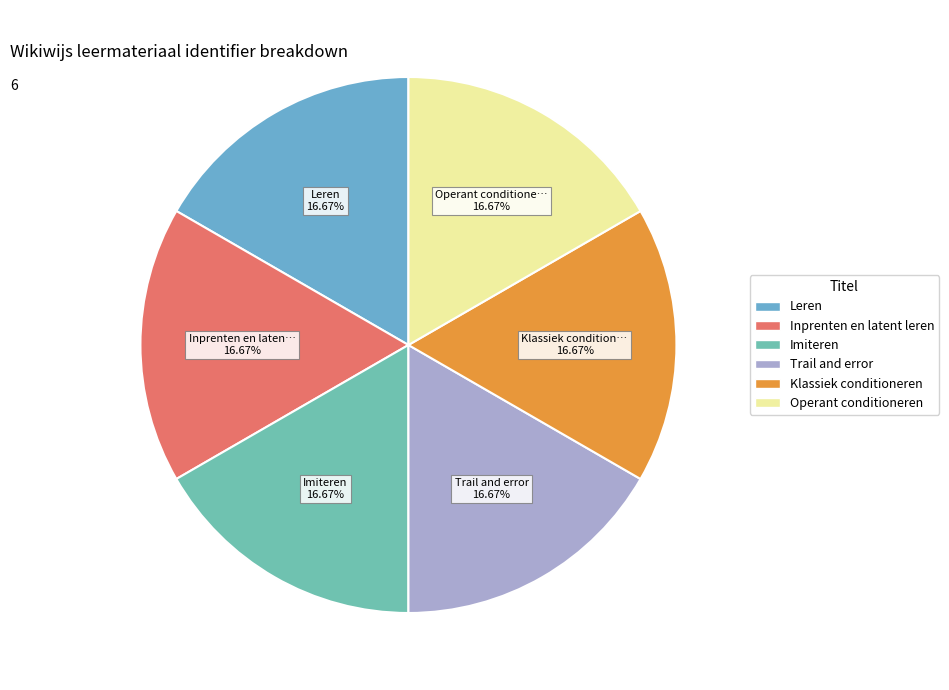

What percentage is NOT represented by Imiteren?

83.3%